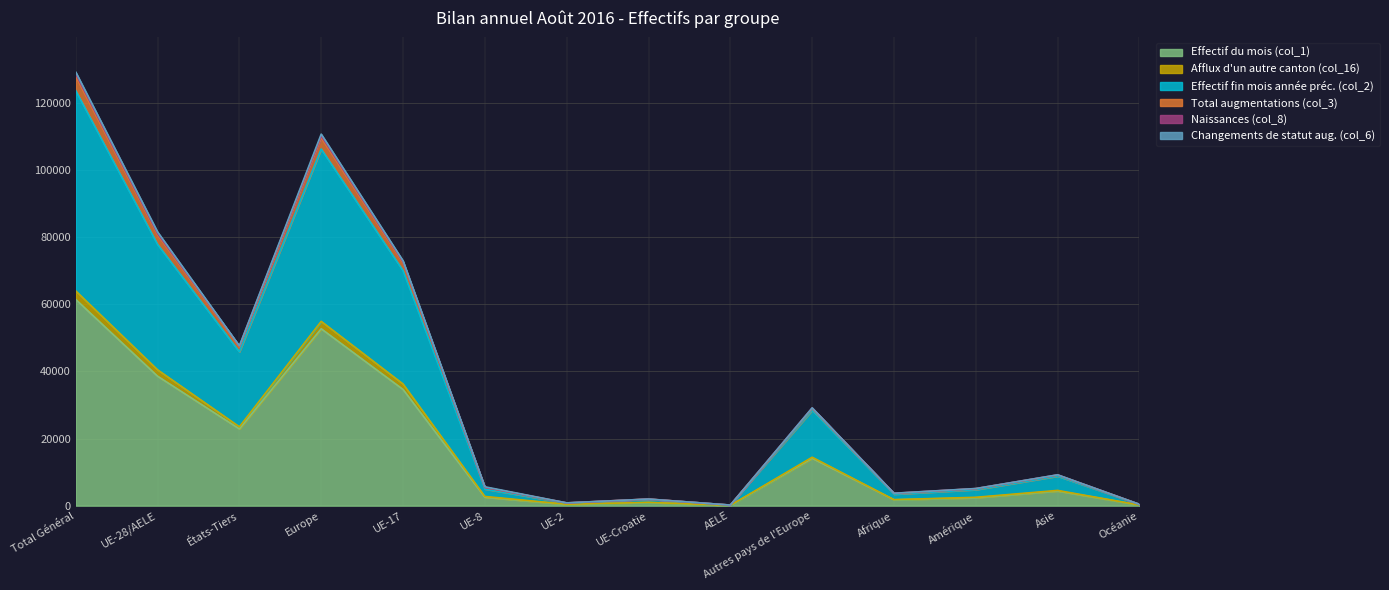

How many interior local peaks does the Afflux d'un autre canton (col_16) series have?

4